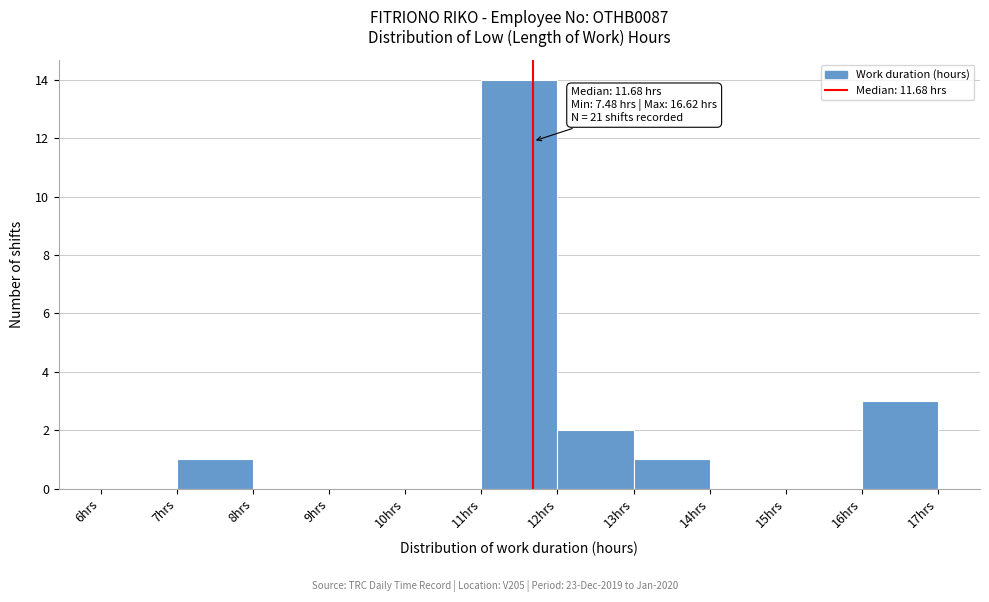

Over which range of the x-axis is the bar tallest?

11 to 12